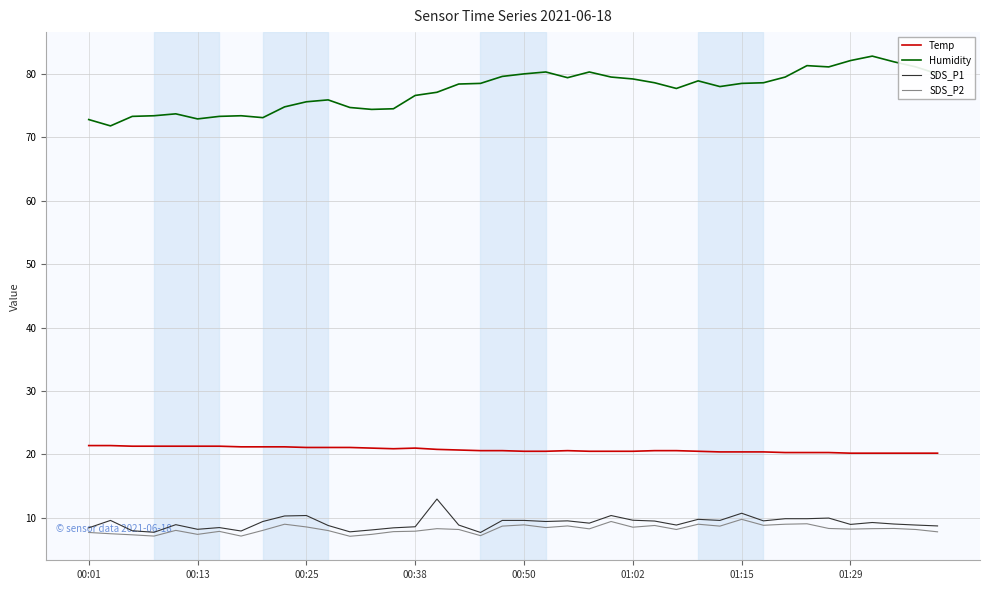

Which series has the largest total across all categories?

Humidity